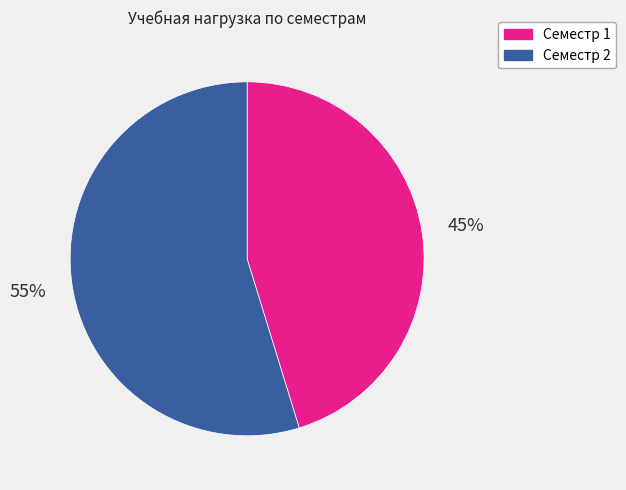

What percentage is the Семестр 2 slice, to the nearest percent?

55%